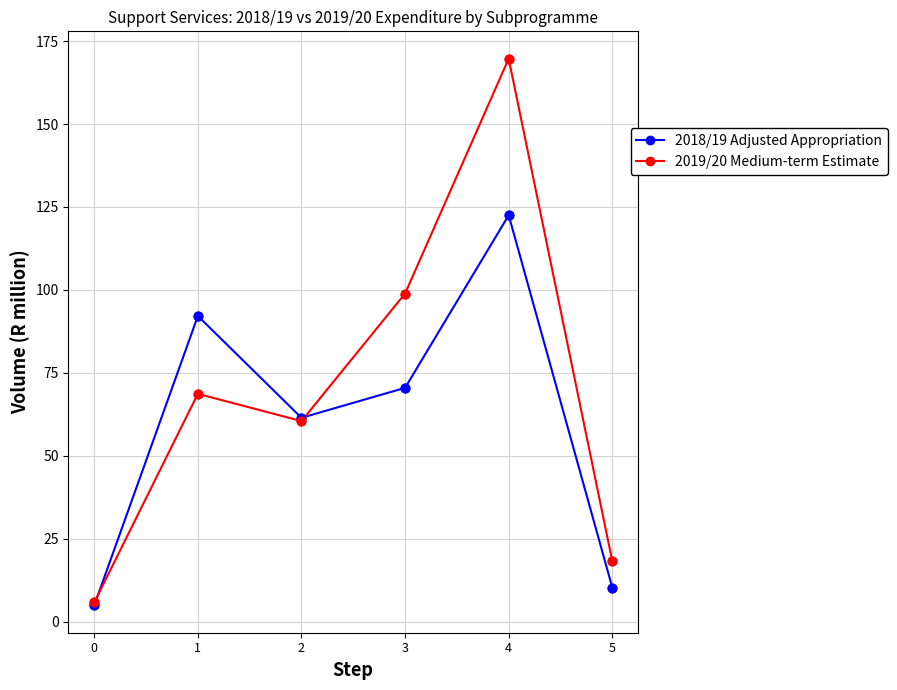

What are all the series names shown in the legend?

2018/19 Adjusted Appropriation, 2019/20 Medium-term Estimate